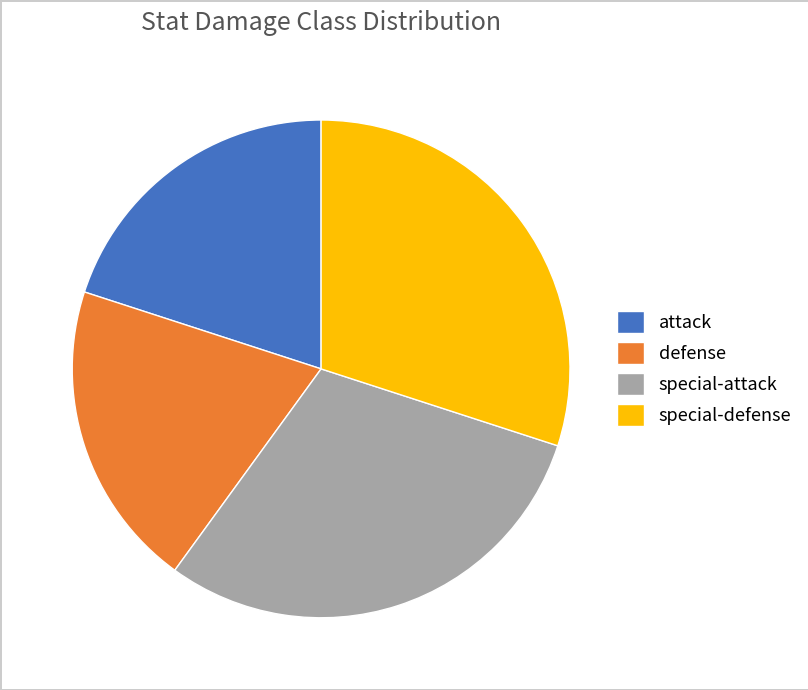

Does special-defense account for over 50% of the chart?

No